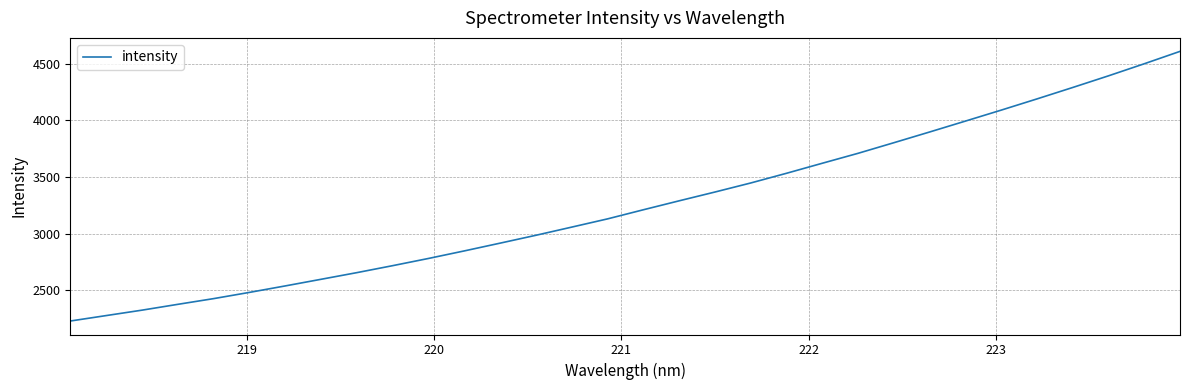

What is the minimum value shown in the chart?

2230.3